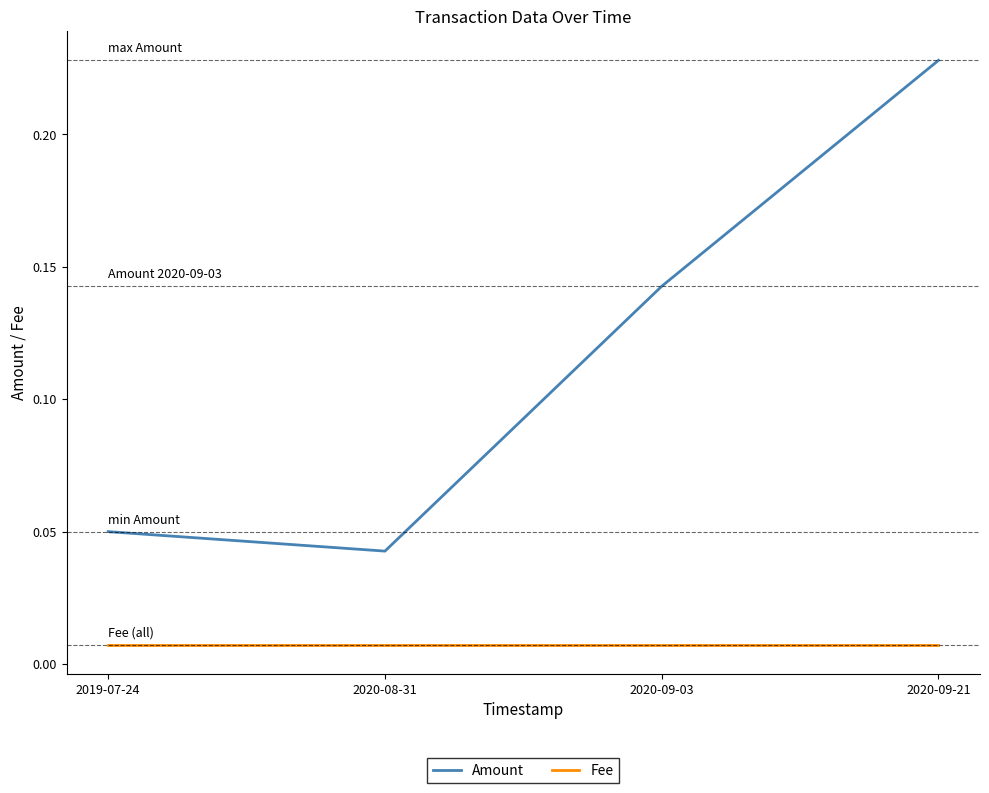

True or false: Amount and Fee cross at least once.

False